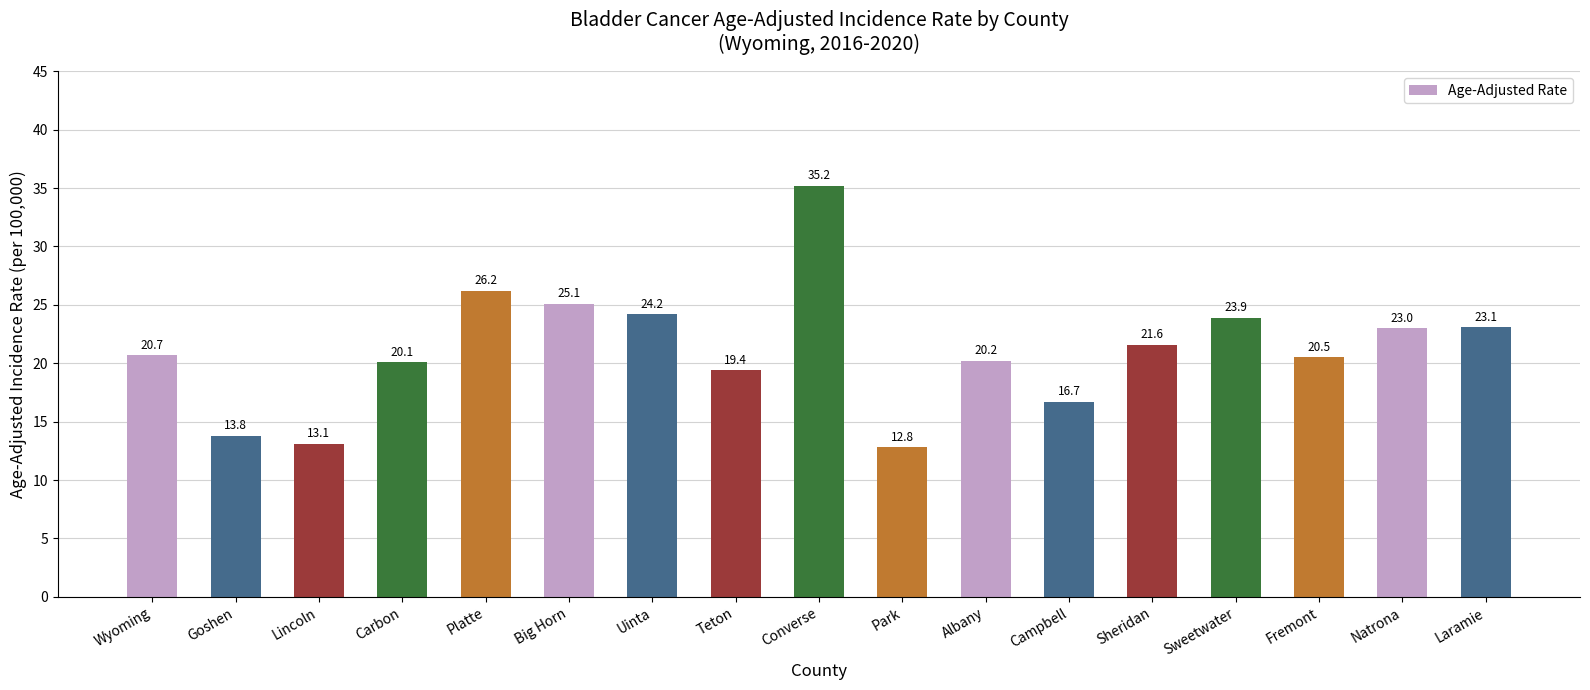

Reading left to right, what are all the values shown in this chart?

Wyoming=20.7	Goshen=13.8	Lincoln=13.1	Carbon=20.1	Platte=26.2	Big Horn=25.1	Uinta=24.2	Teton=19.4	Converse=35.2	Park=12.8	Albany=20.2	Campbell=16.7	Sheridan=21.6	Sweetwater=23.9	Fremont=20.5	Natrona=23.0	Laramie=23.1